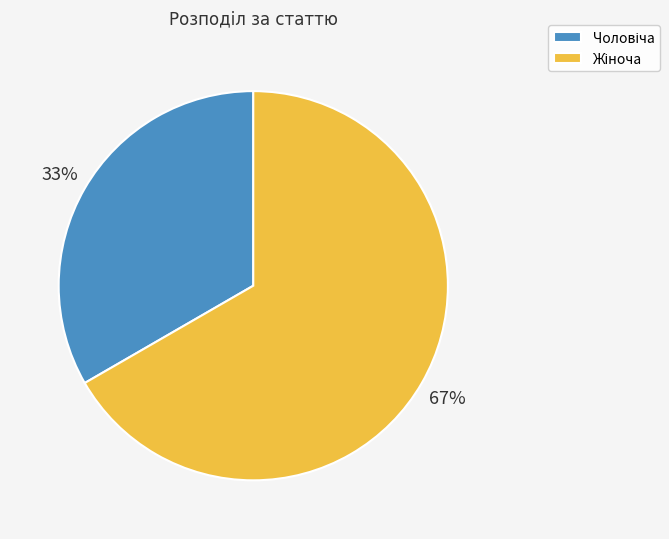

To the nearest percent, what is the average slice percentage?

50%